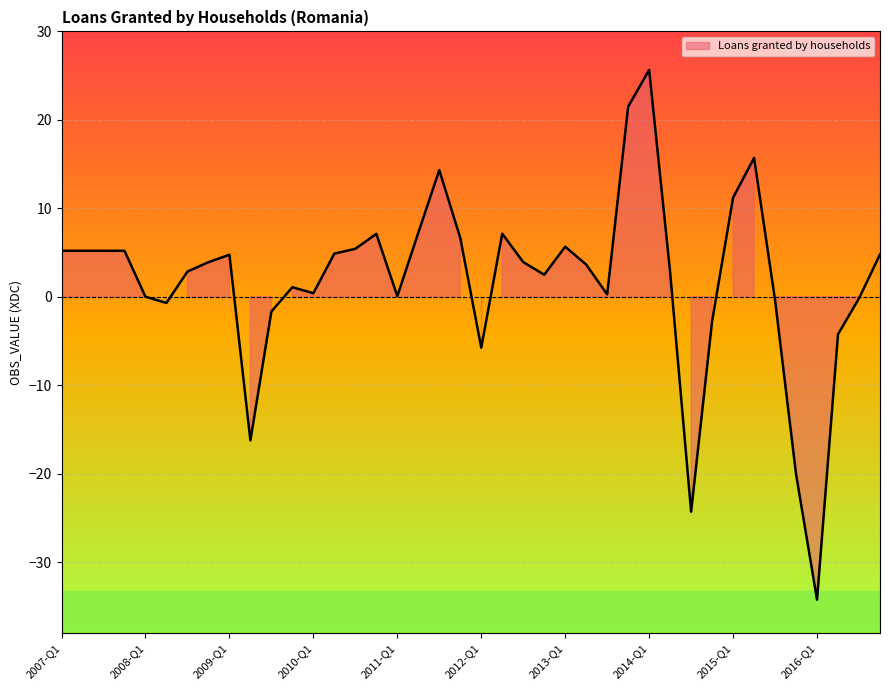

At which category does the data reach its first local valley?

2008-Q2